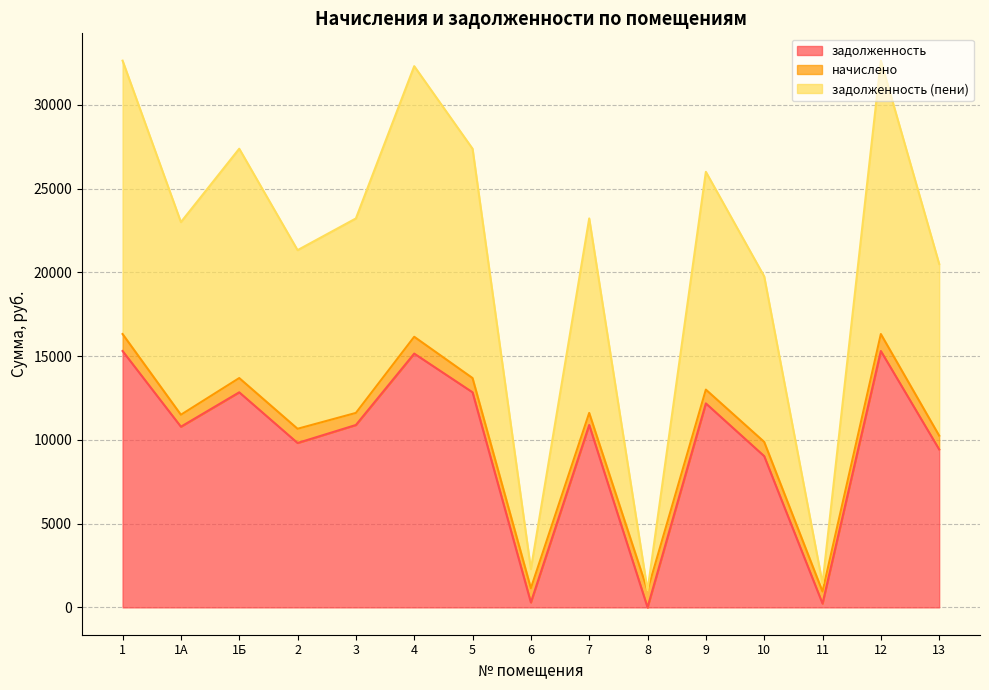

What is the difference between the highest and lowest values at 3?

12330.8